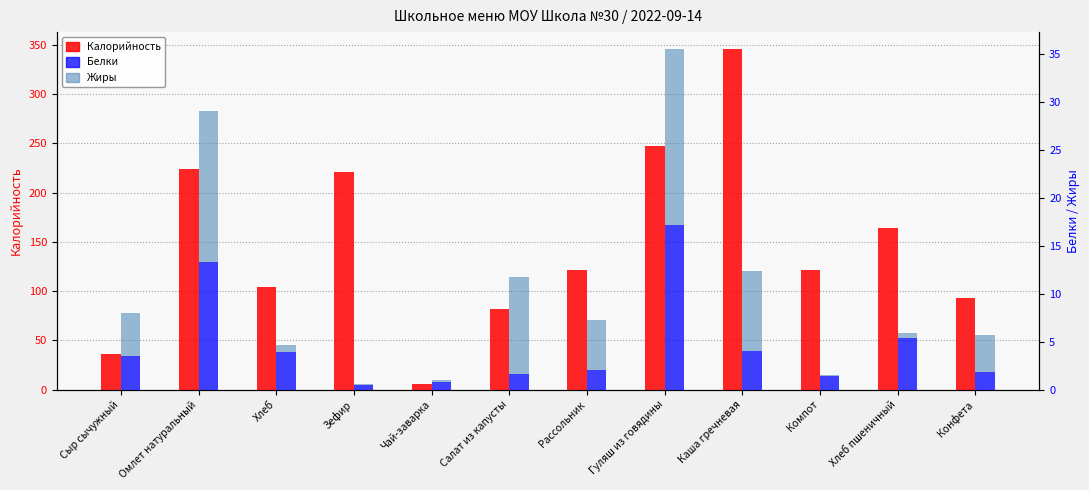

Reading right to left, what are all the values shown in this chart?

Калорийность: Конфета=93.0	Хлеб пшеничный=164.5	Компот=122.0	Каша гречневая=345.8	Гуляш из говядины=247.4	Рассольник=121.2	Салат из капусты=81.6	Чай-заварка=5.6	Зефир=220.9	Хлеб=104.4	Омлет натуральный=224.0	Сыр сычужный=36.3
Белки: Конфета=1.8	Хлеб пшеничный=5.4	Компот=1.4	Каша гречневая=4.0	Гуляш из говядины=17.2	Рассольник=2.0	Салат из капусты=1.6	Чай-заварка=0.8	Зефир=0.5	Хлеб=4.0	Омлет натуральный=13.3	Сыр сычужный=3.5
Жиры: Конфета=3.9	Хлеб пшеничный=0.6	Компот=0.1	Каша гречневая=8.4	Гуляш из говядины=18.3	Рассольник=5.2	Салат из капусты=10.1	Чай-заварка=0.2	Зефир=0.1	Хлеб=0.7	Омлет натуральный=15.7	Сыр сычужный=4.5